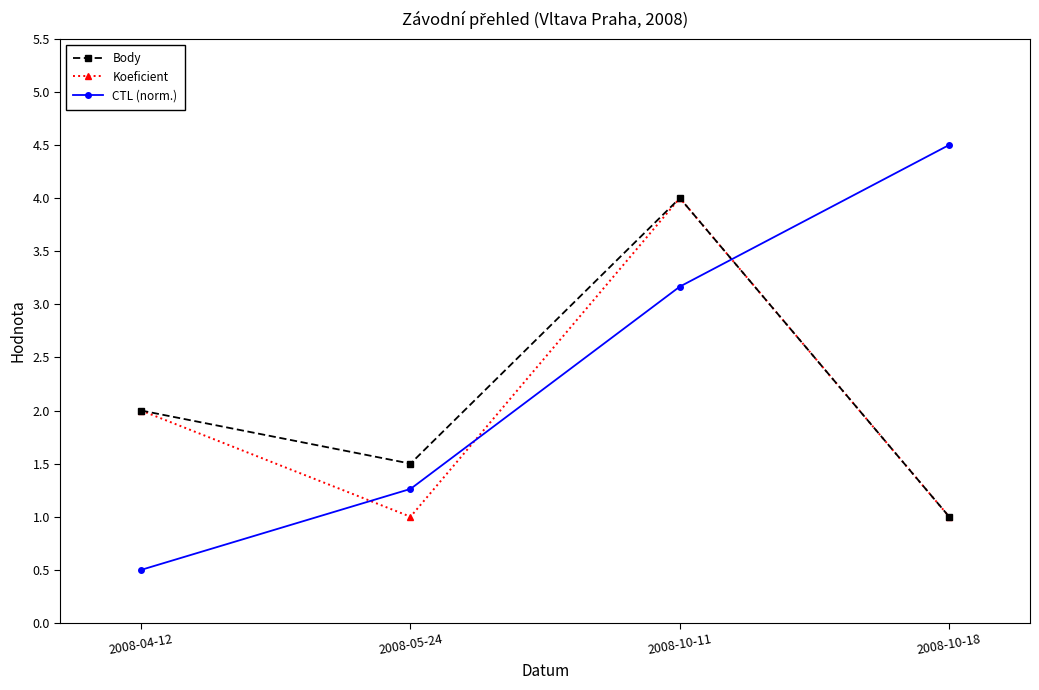

Which series has the largest total across all categories?

CTL (norm.)